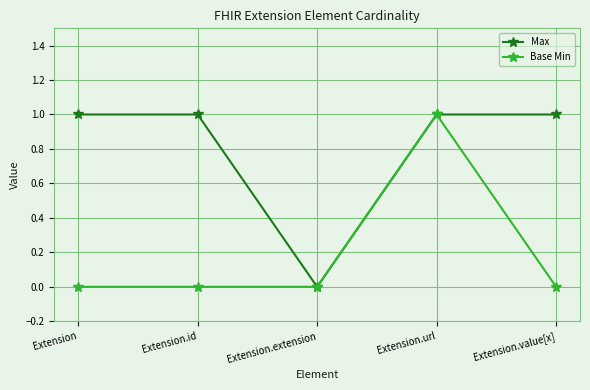

Is it true that Base Min equals 1 at Extension.id?

False